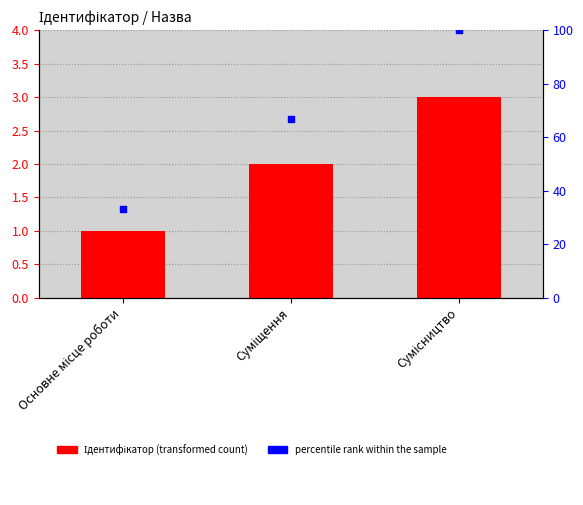

Which series has the largest Y range (max minus min)?

percentile rank within the sample